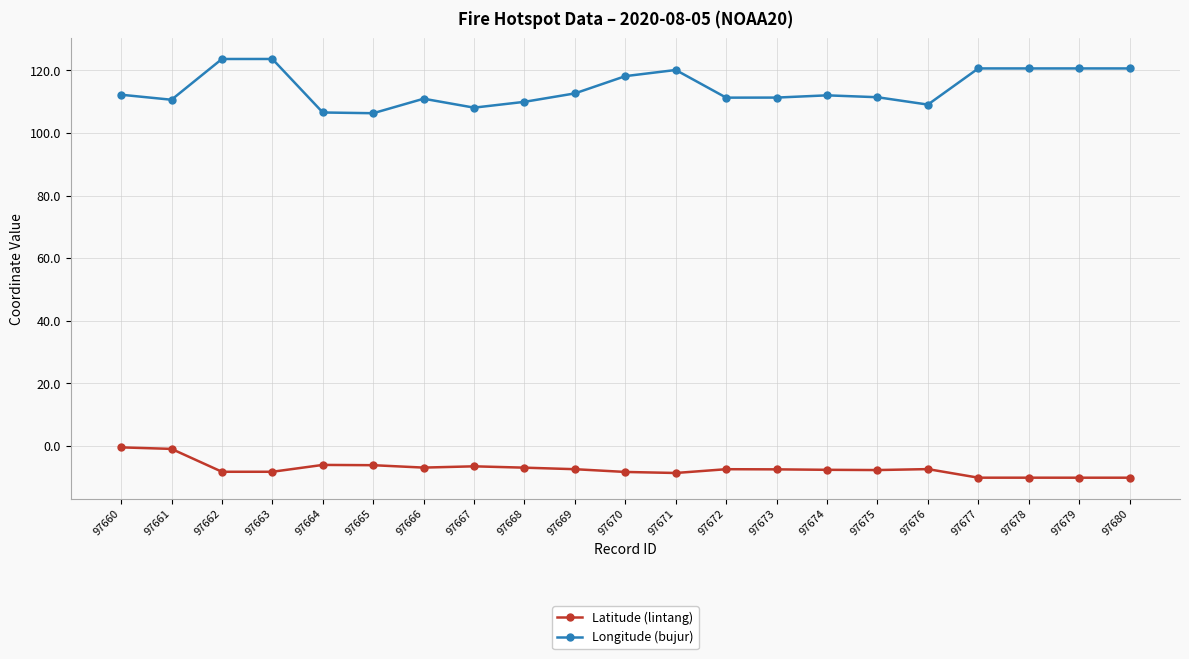

What is the minimum value shown in the chart?

-10.2